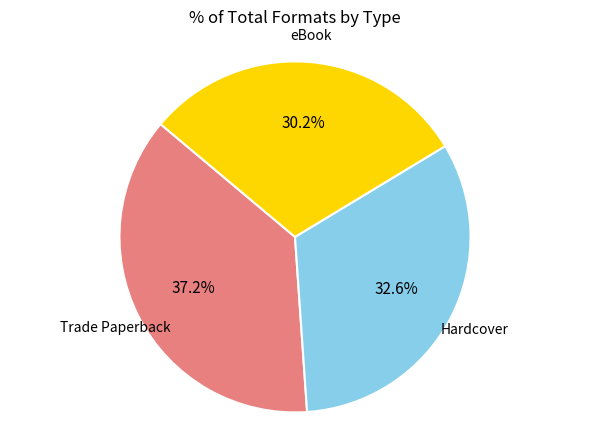

Does any single category account for the majority?

No